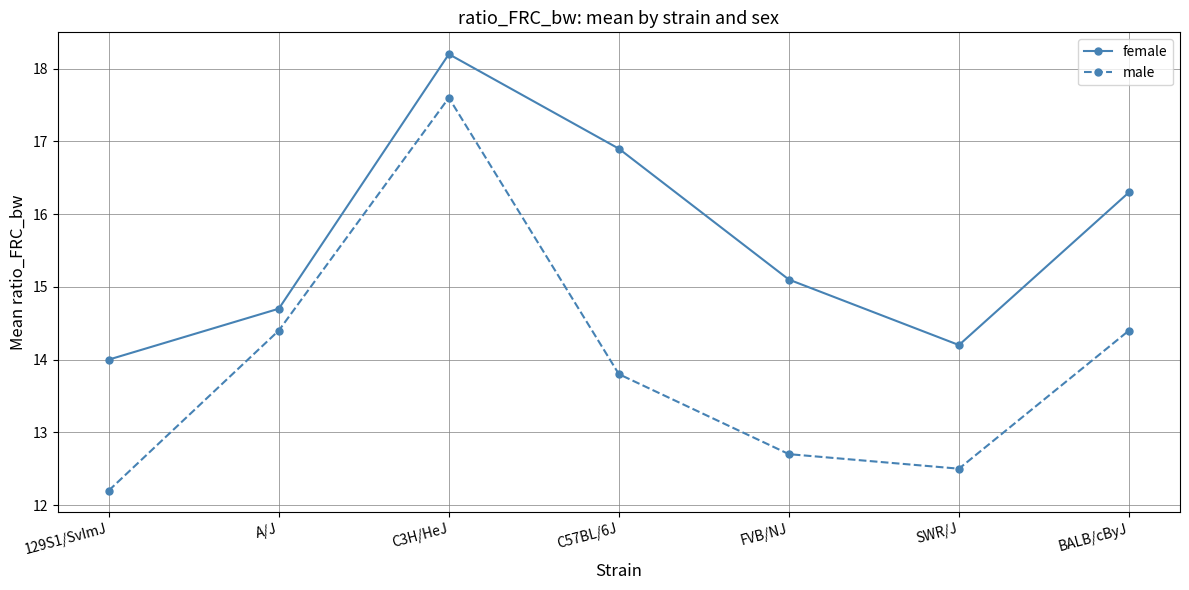

How many distinct data groups are displayed?

2